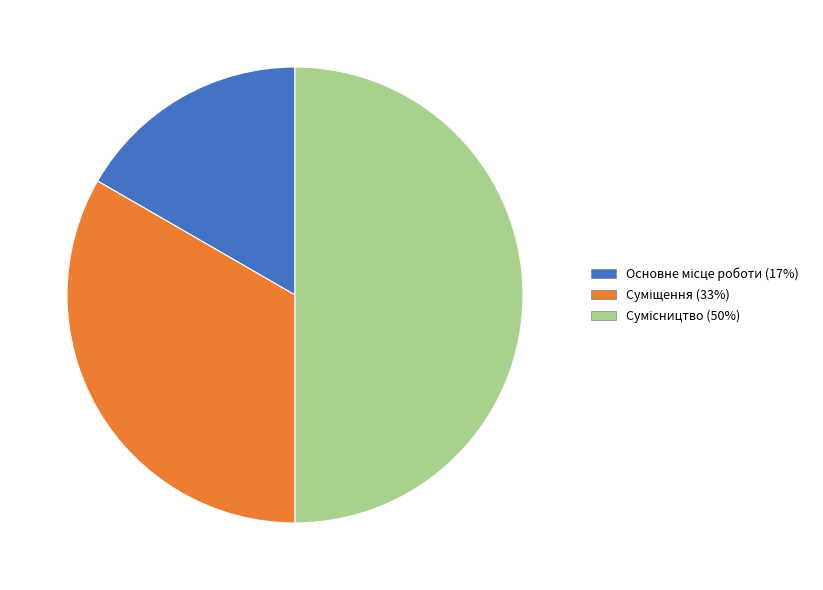

Count the number of slices in the pie.

3